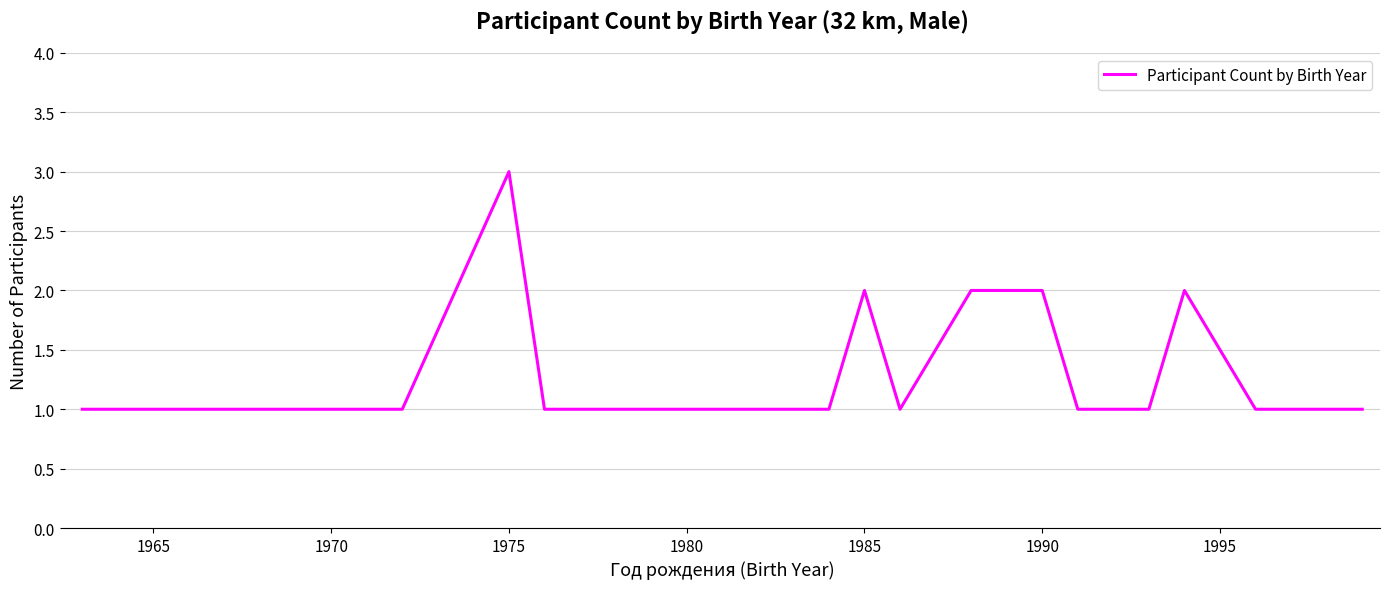

What is the maximum value shown in the chart?

3